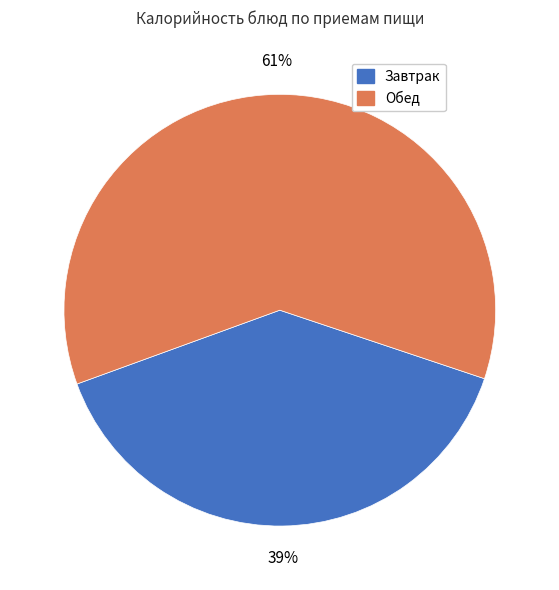

Is there a majority slice in this chart?

Yes